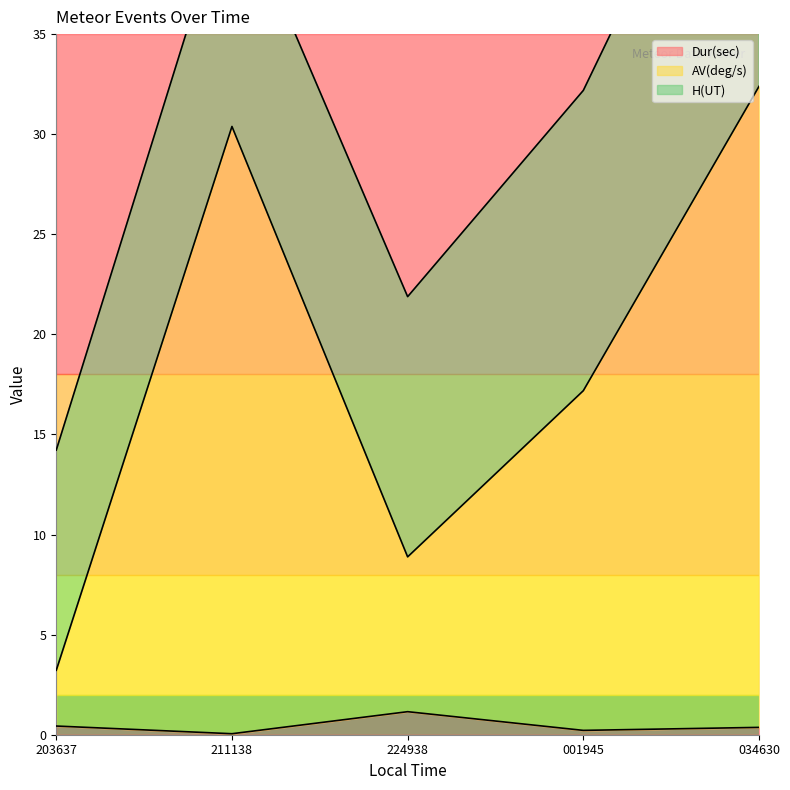

Is it true that Dur(sec) equals 0.4 at 203637?

True